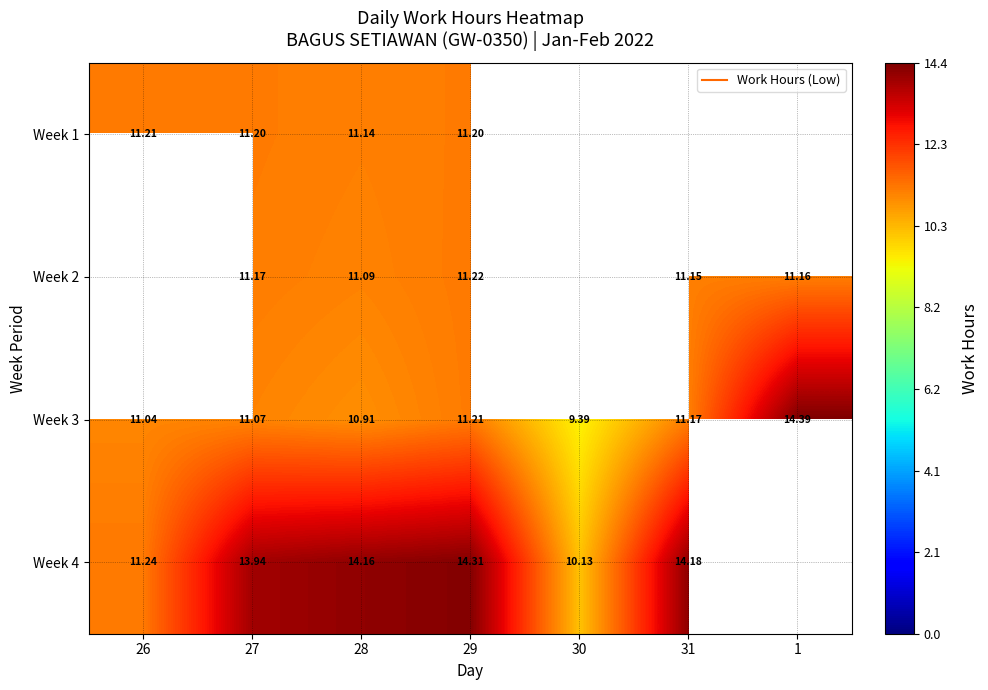

Which has a higher value, 29 or 26?

26